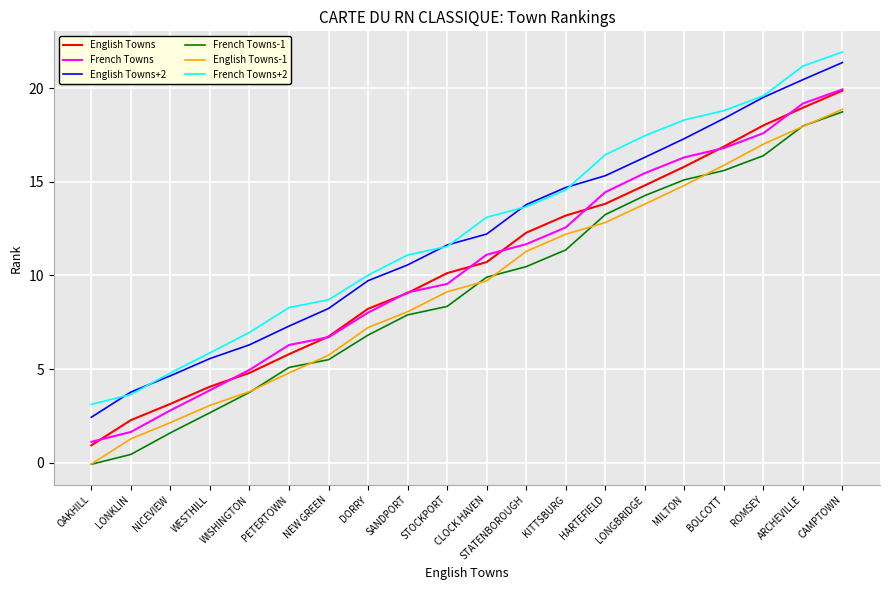

Which series has the largest total across all categories?

French Towns+2